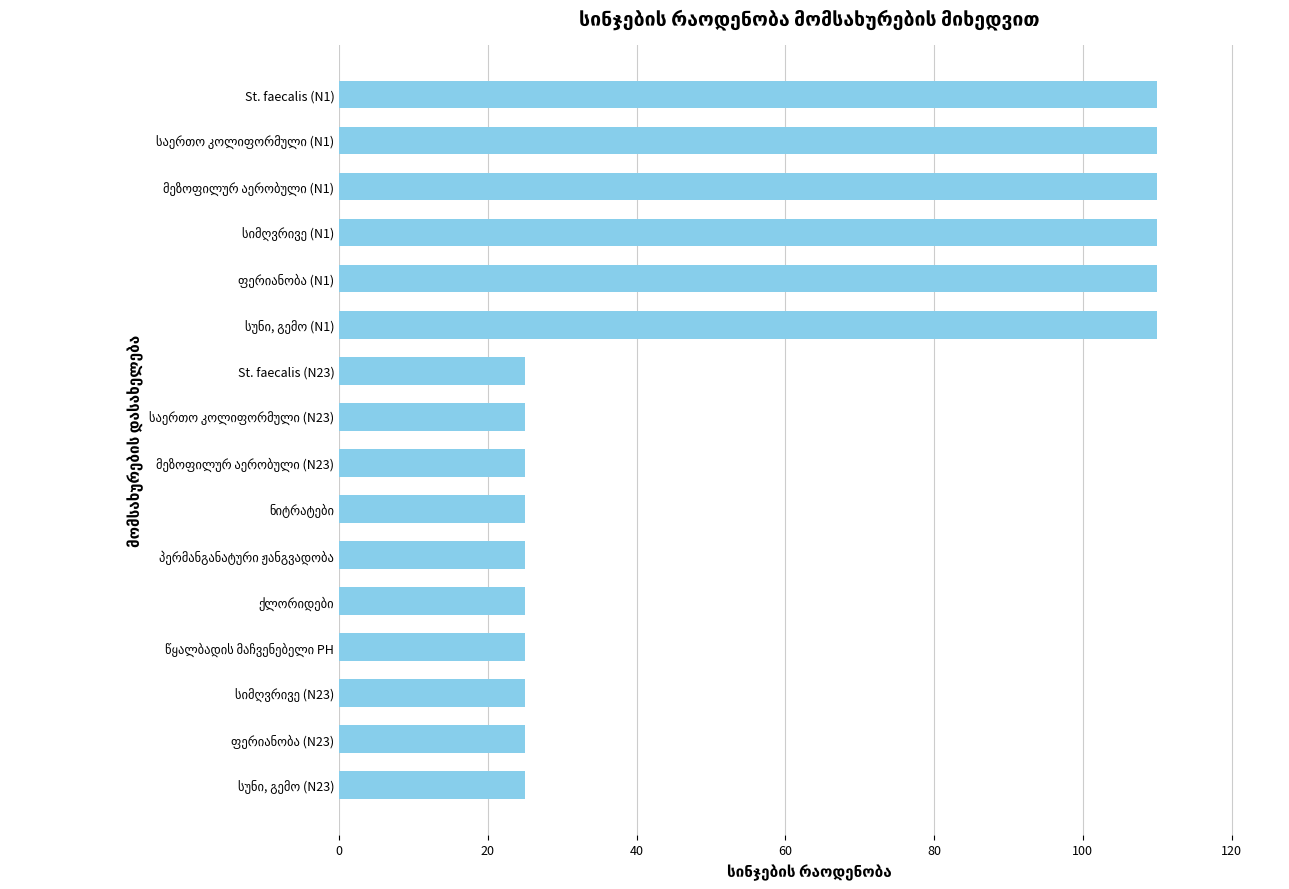

What is the average value?

57